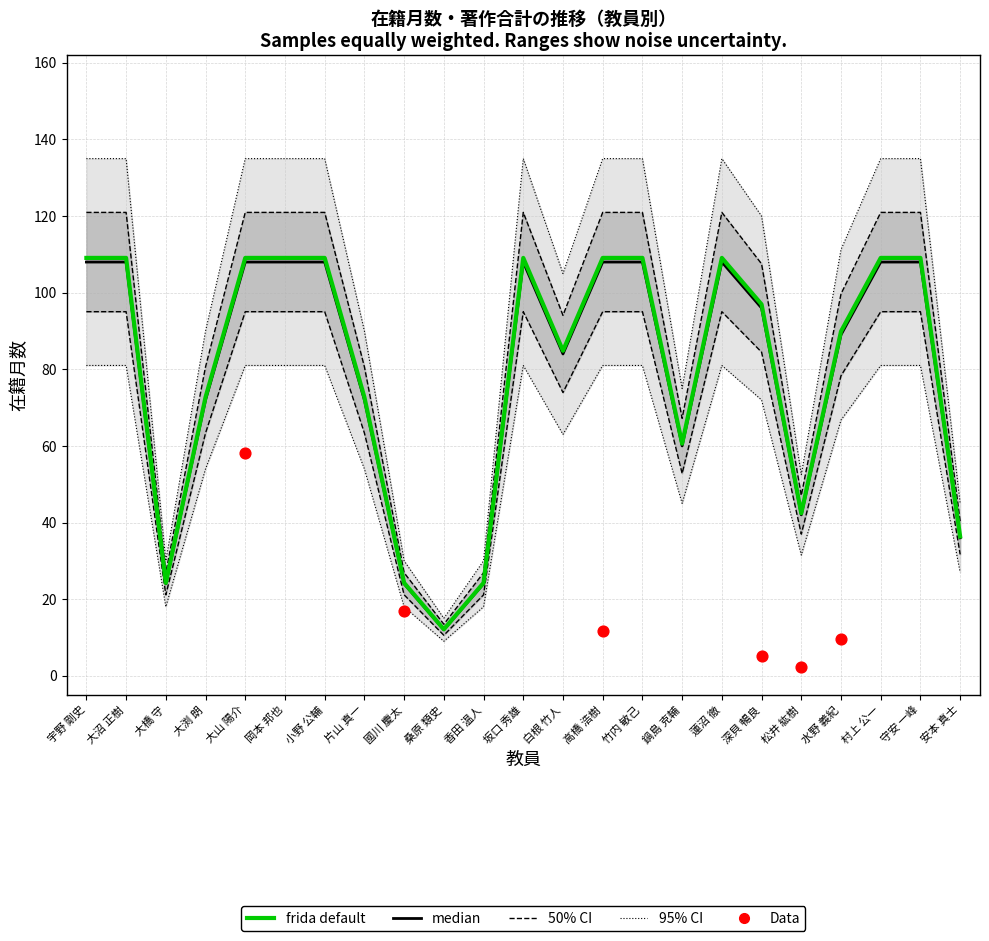

At which category is the sum across all series the highest?

大山 陽介